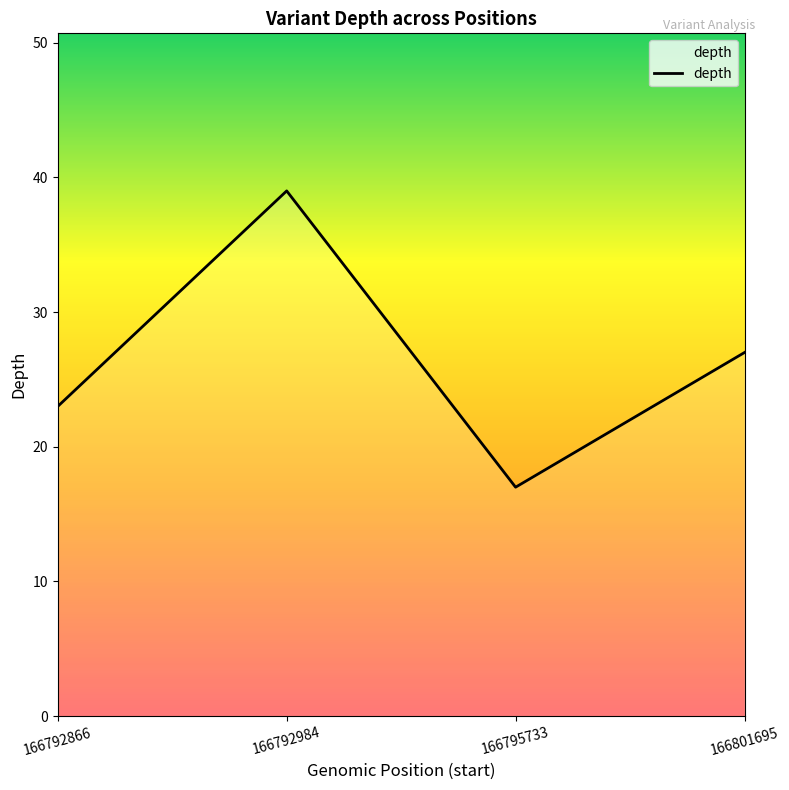

Where is the first local maximum?

166792984